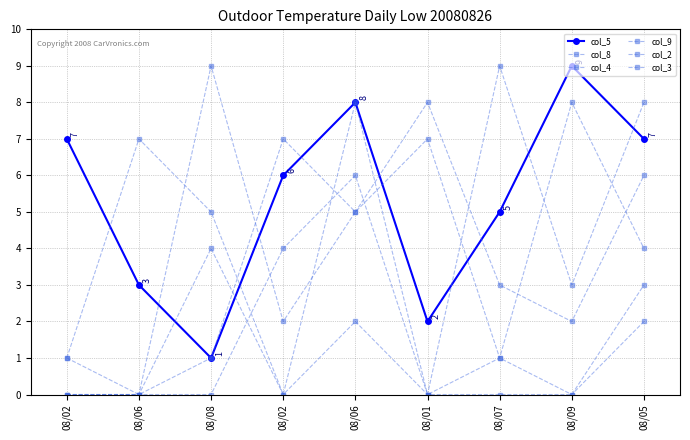

What is the sum of the col_3 values at 08/02 and 08/07?

4